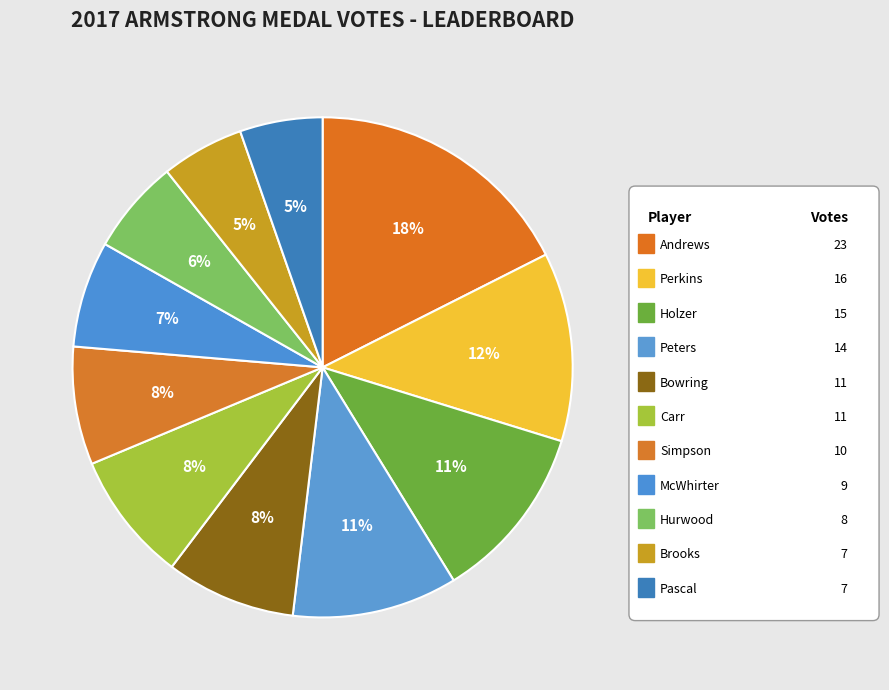

What is the change in value from Perkins to Bowring?

-5